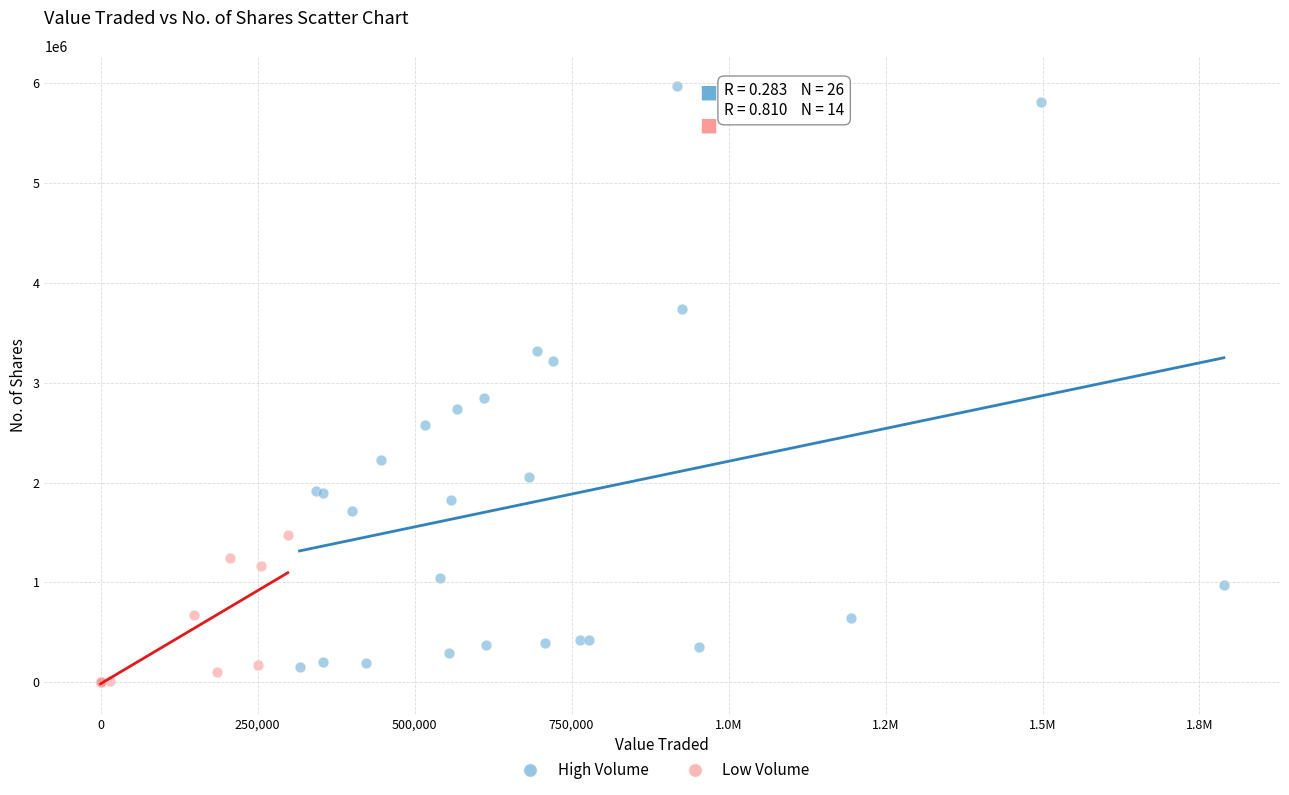

Which series reaches the maximum Y coordinate?

High Volume